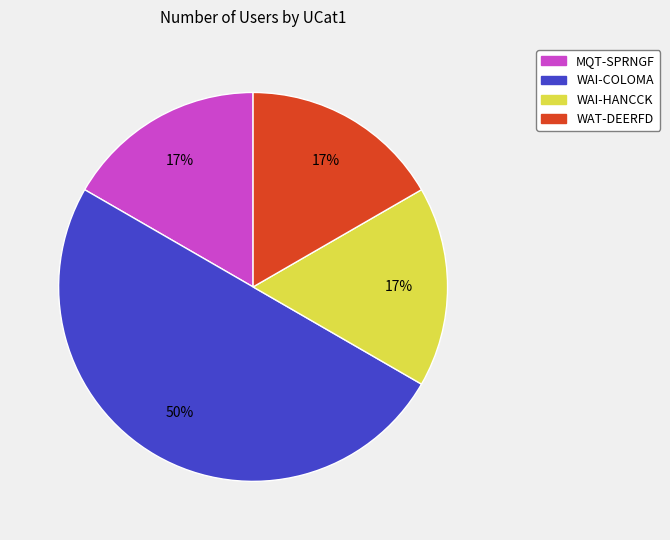

Do MQT-SPRNGF and WAT-DEERFD together represent more than half of the pie?

No